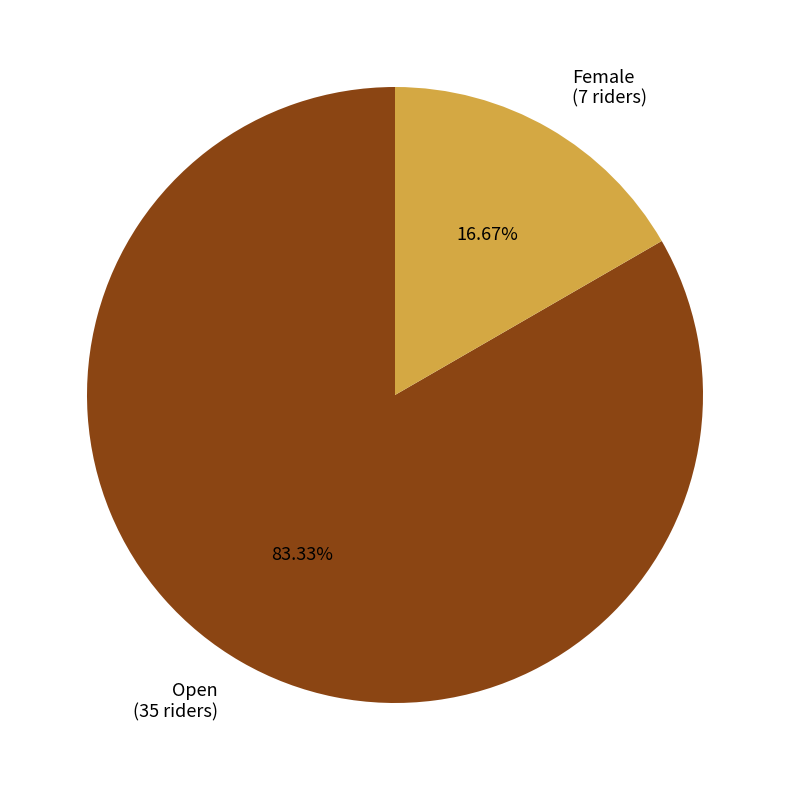

Does Female represent more than half of the total?

No